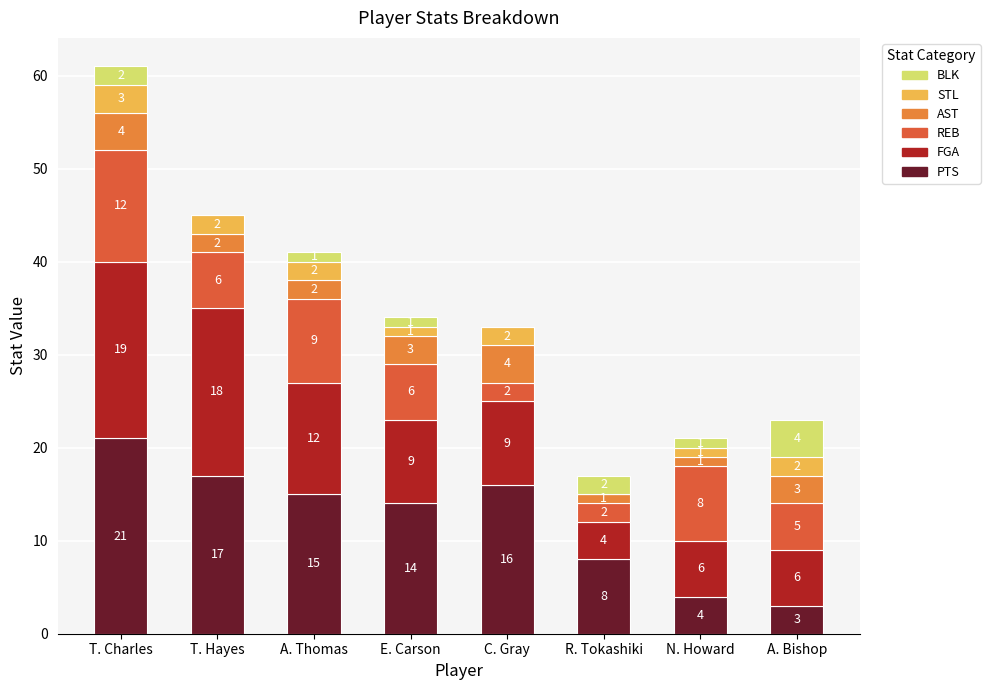

What is the sum of all PTS values?

98